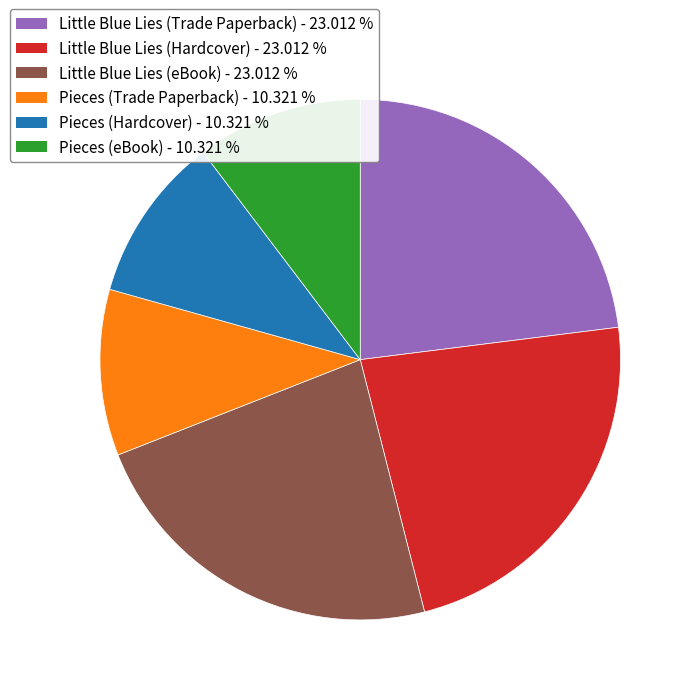

Does Little Blue Lies (Hardcover) account for over 50% of the chart?

No